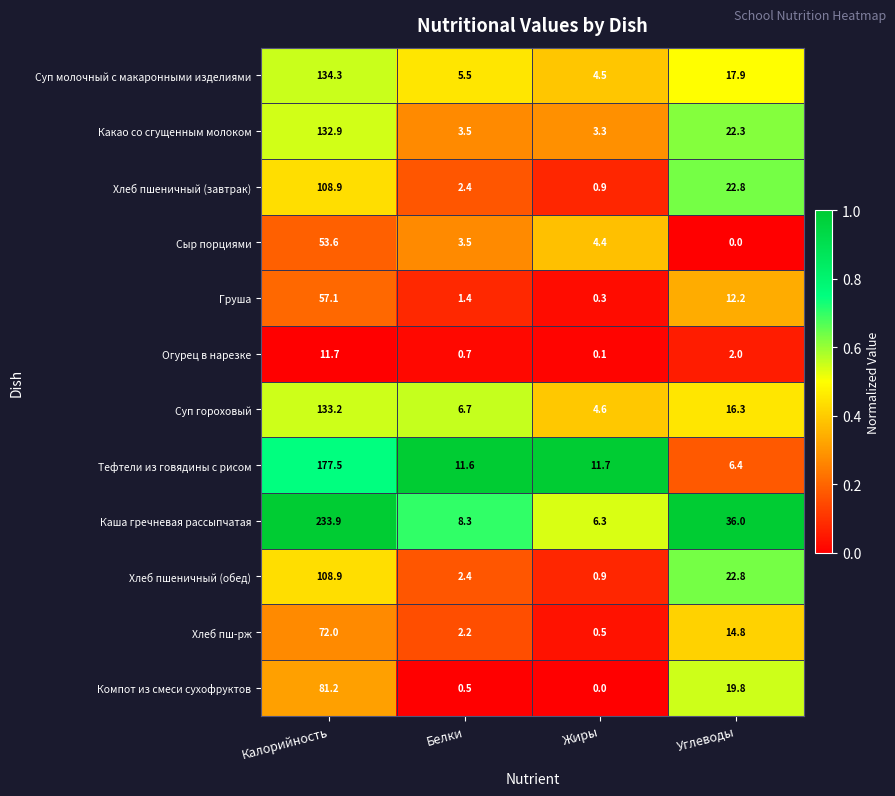

What is the difference between the maximum and second lowest values in the Хлеб пш-рж series?

69.8